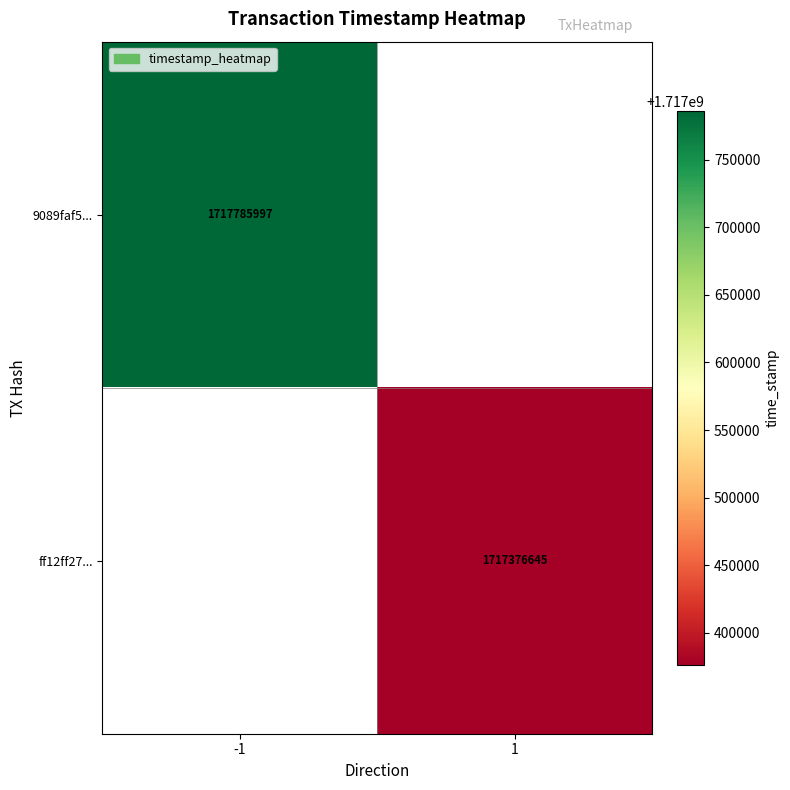

Is the value of 9089faf5... at -1 greater than the value of ff12ff27... at 1?

Yes